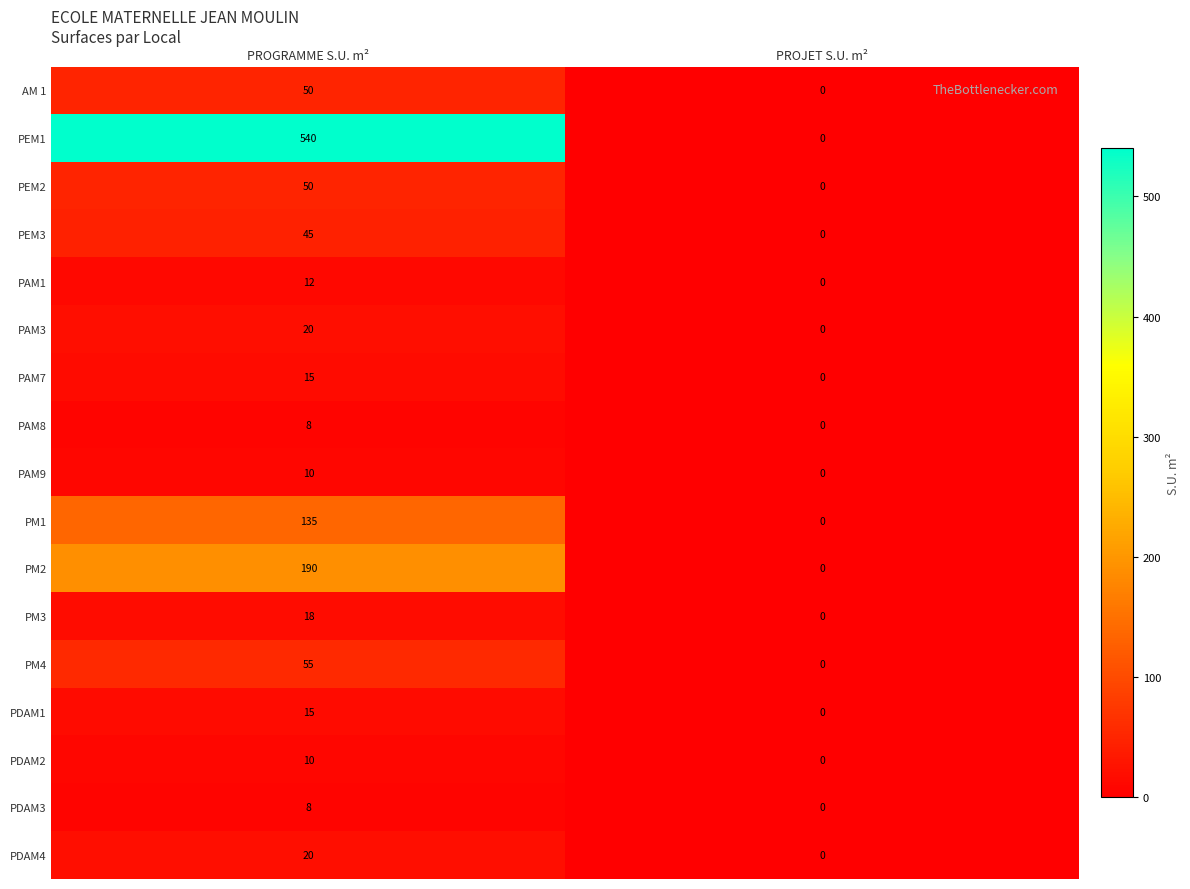

What is the sum of the PEM3 values at PROGRAMME S.U. m² and PROJET S.U. m²?

45